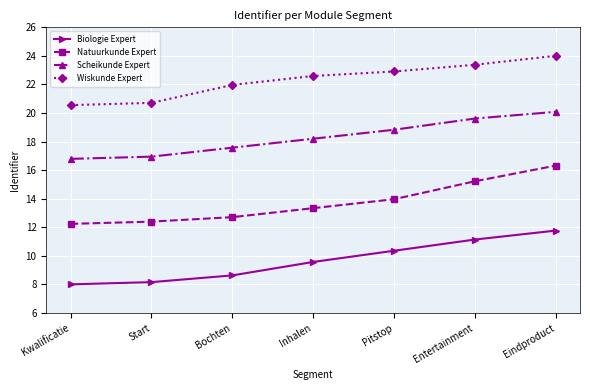

What is the difference between the second highest and minimum values in the Natuurkunde Expert series?

3.0